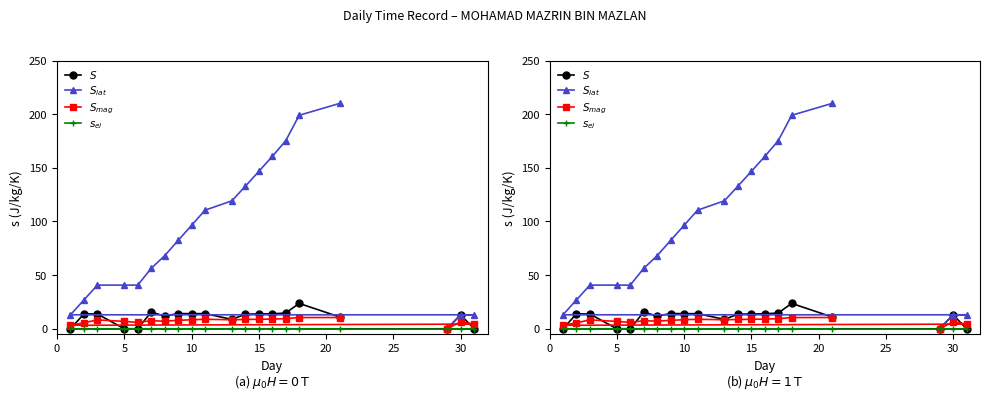

What is the label of the 19th point from the right?

30